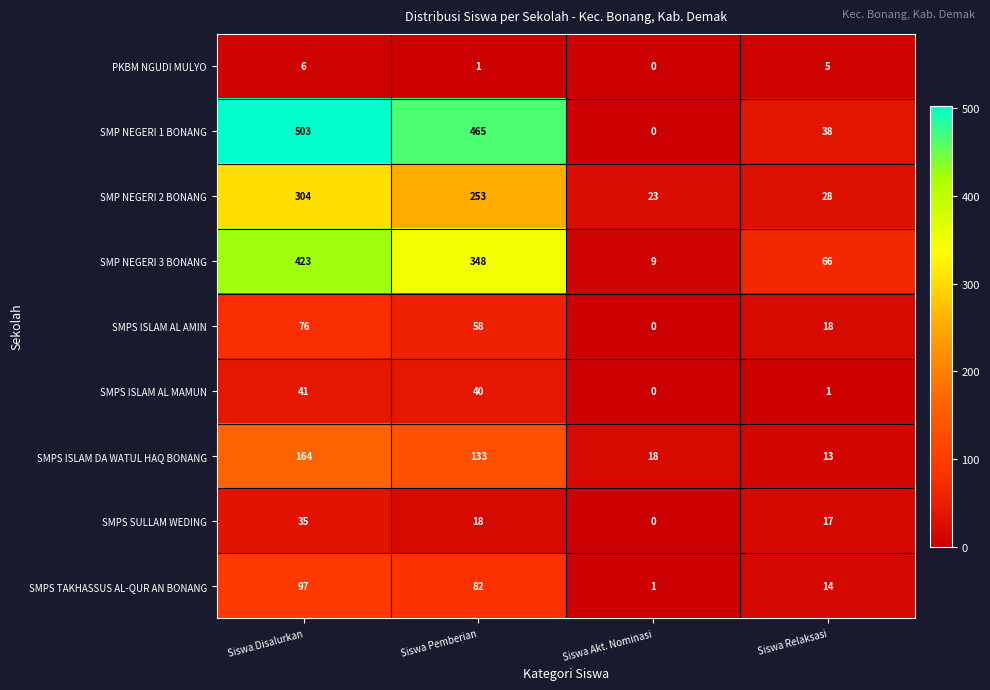

Rank the series by their maximum value, from highest to lowest.

SMP NEGERI 1 BONANG, SMP NEGERI 3 BONANG, SMP NEGERI 2 BONANG, SMPS ISLAM DA WATUL HAQ BONANG, SMPS TAKHASSUS AL-QUR AN BONANG, SMPS ISLAM AL AMIN, SMPS ISLAM AL MAMUN, SMPS SULLAM WEDING, PKBM NGUDI MULYO